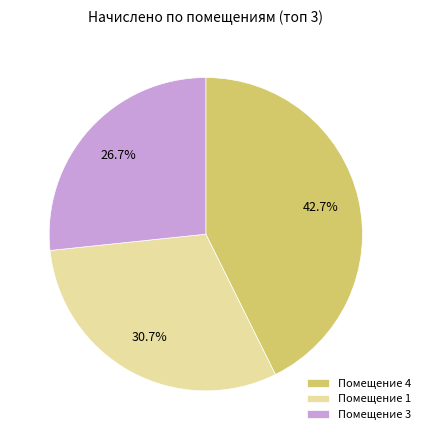

Between Помещение 1 and Помещение 3, which is larger?

Помещение 1